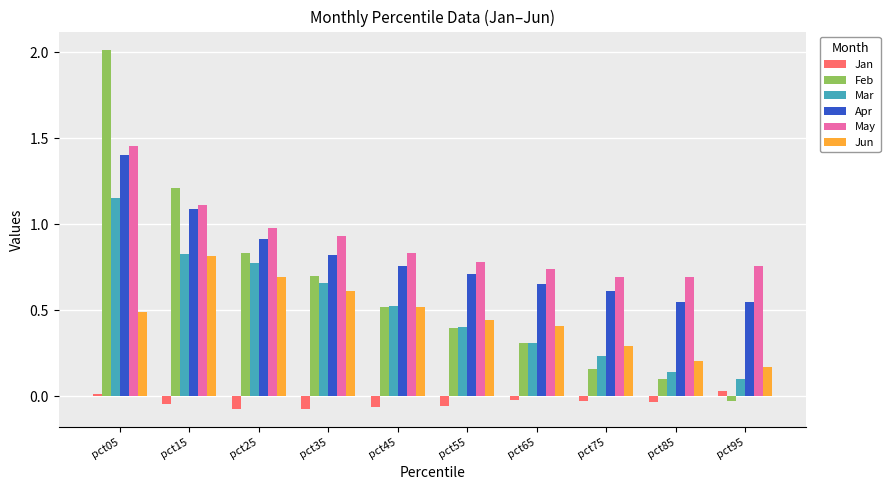

Is the value of Apr at pct65 greater than the value of Feb at pct15?

No